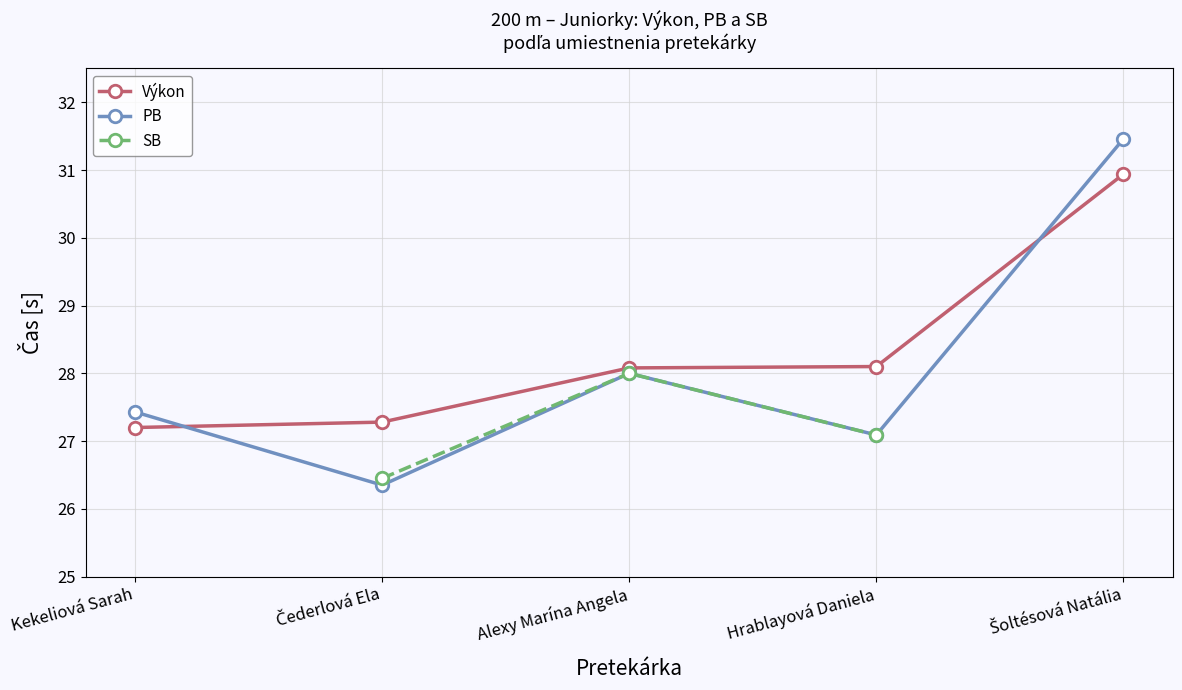

Between which two adjacent categories do Výkon and PB first intersect?

Kekeliová Sarah and Čederlová Ela